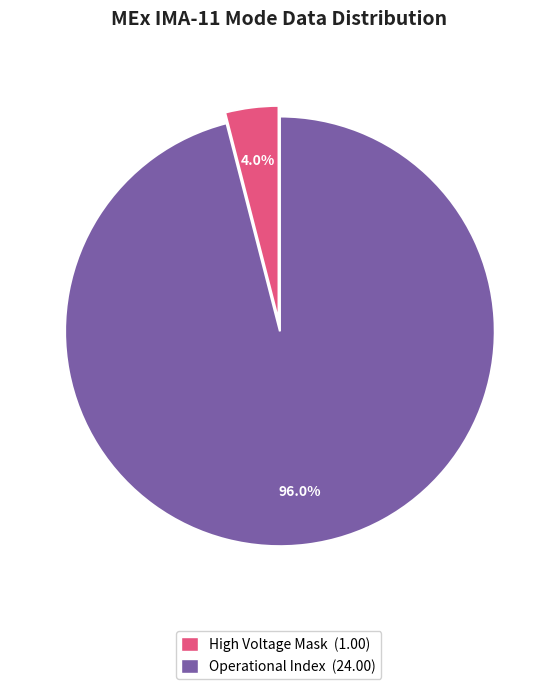

Which category has the smallest portion of the pie?

High Voltage Mask (1.00)